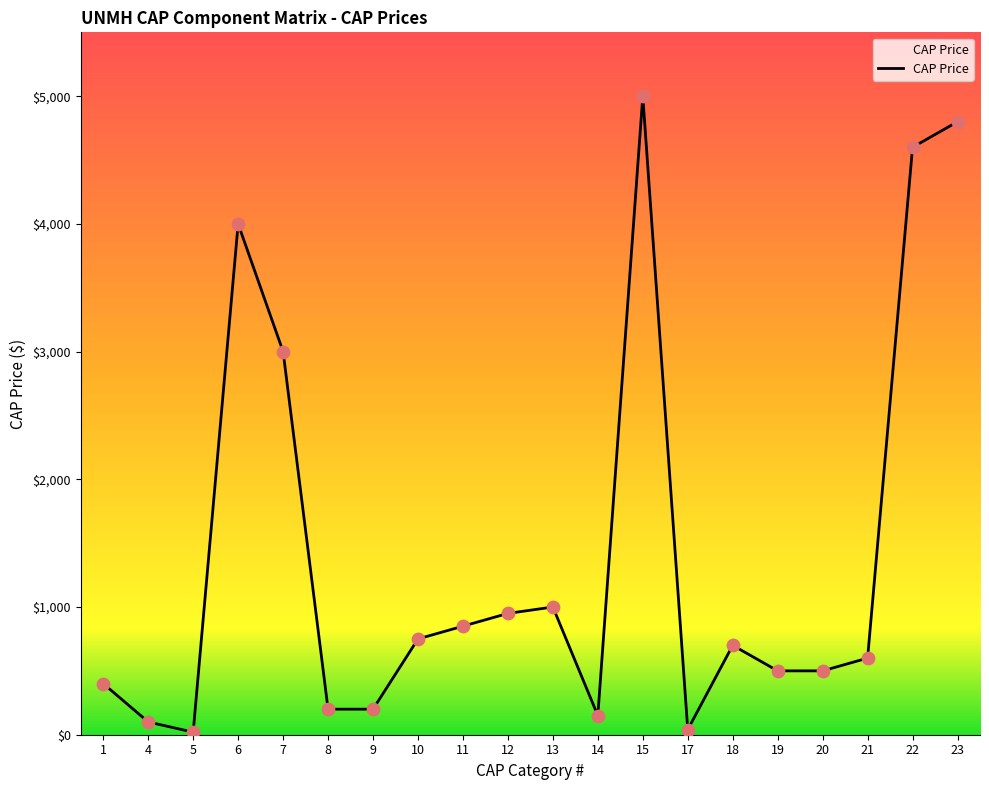

What is the change in value from 9 to 13?

+800